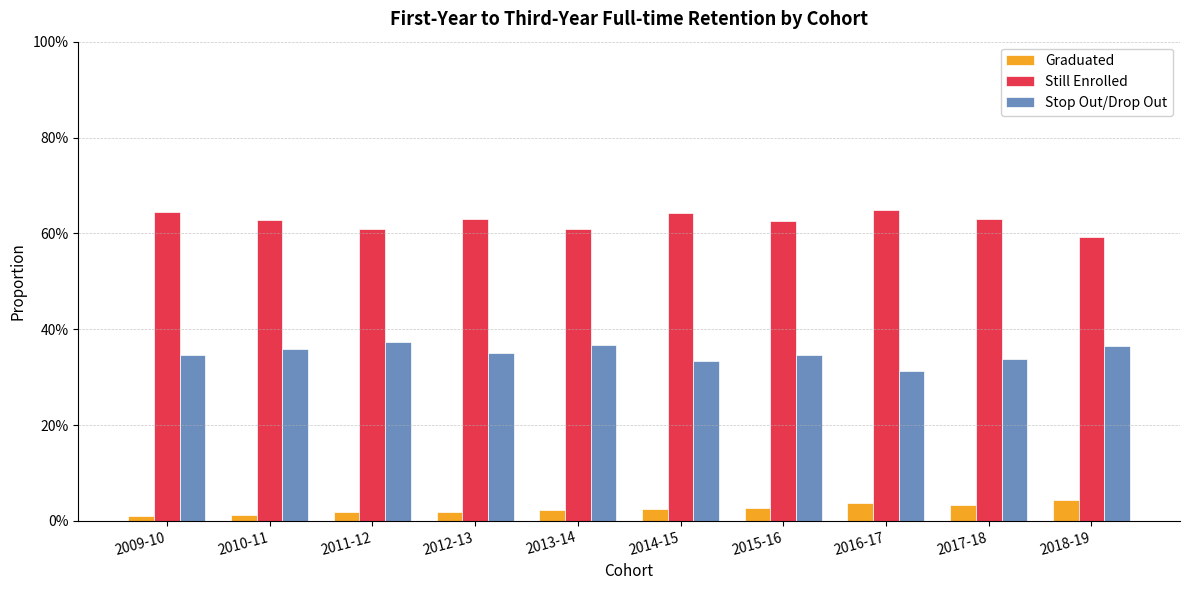

Which category has the highest value across all series?

2016-17